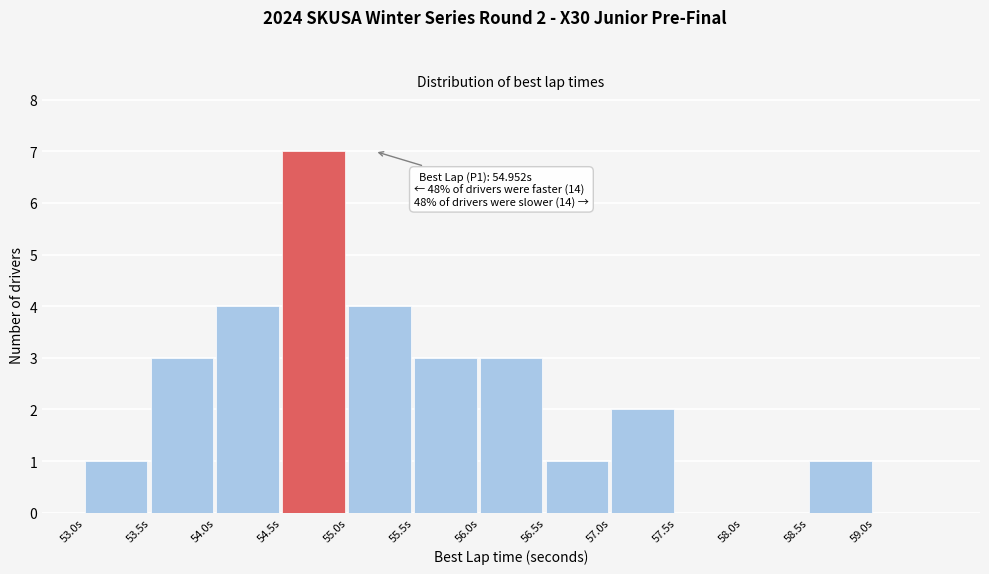

Which range on the x-axis has the tallest bar?

54.5 to 55.0